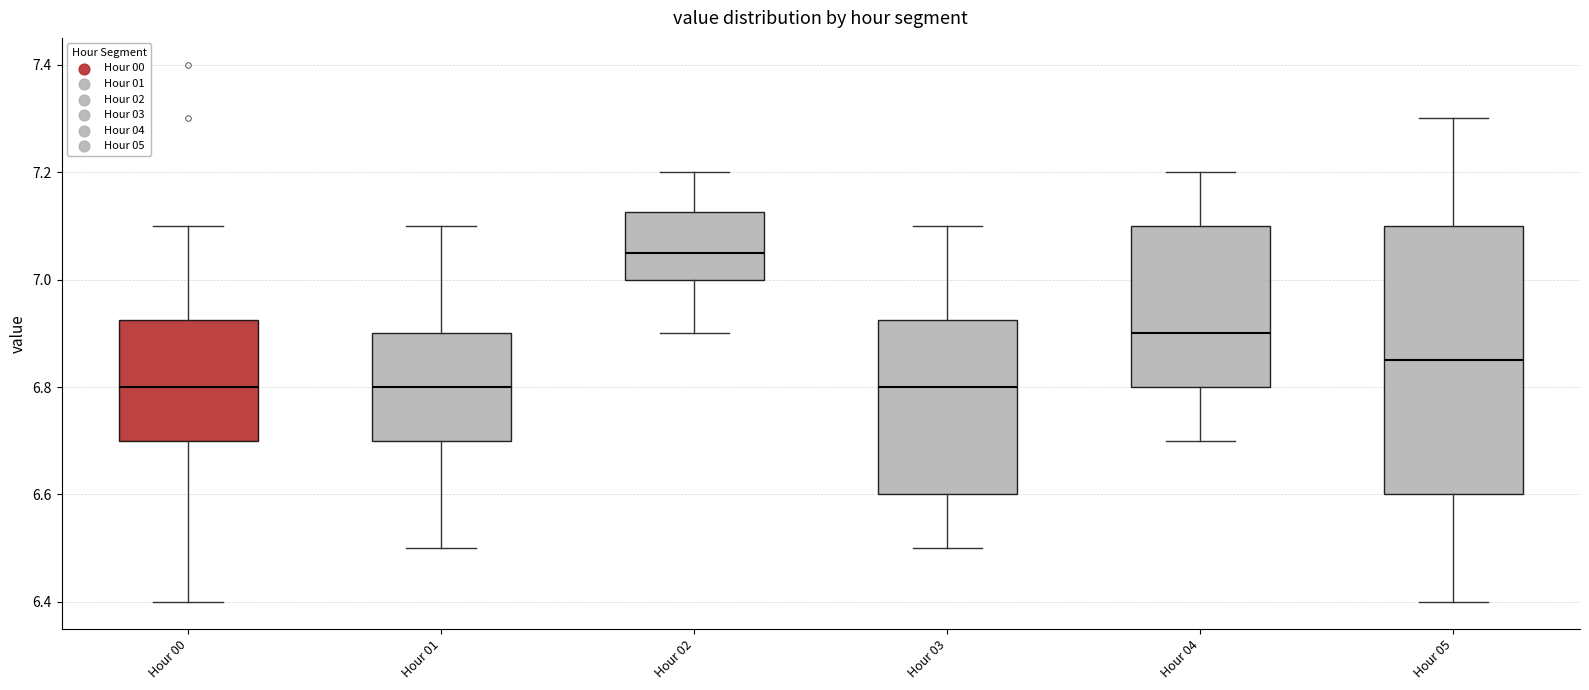

Comparing the boxes themselves (not the whiskers), which one is the tallest?

Hour 05